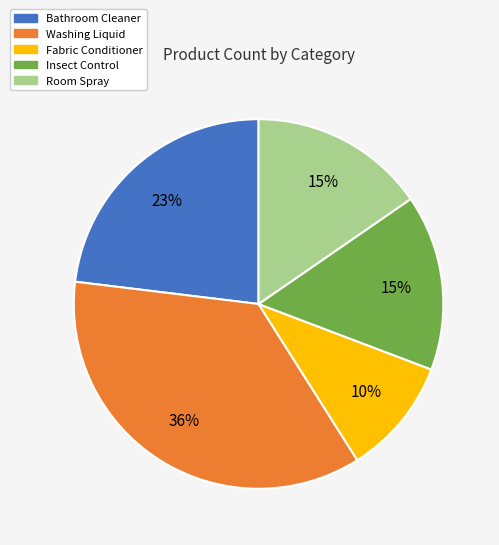

To the nearest percent, what is the difference between the largest and smallest slice percentages?

26%